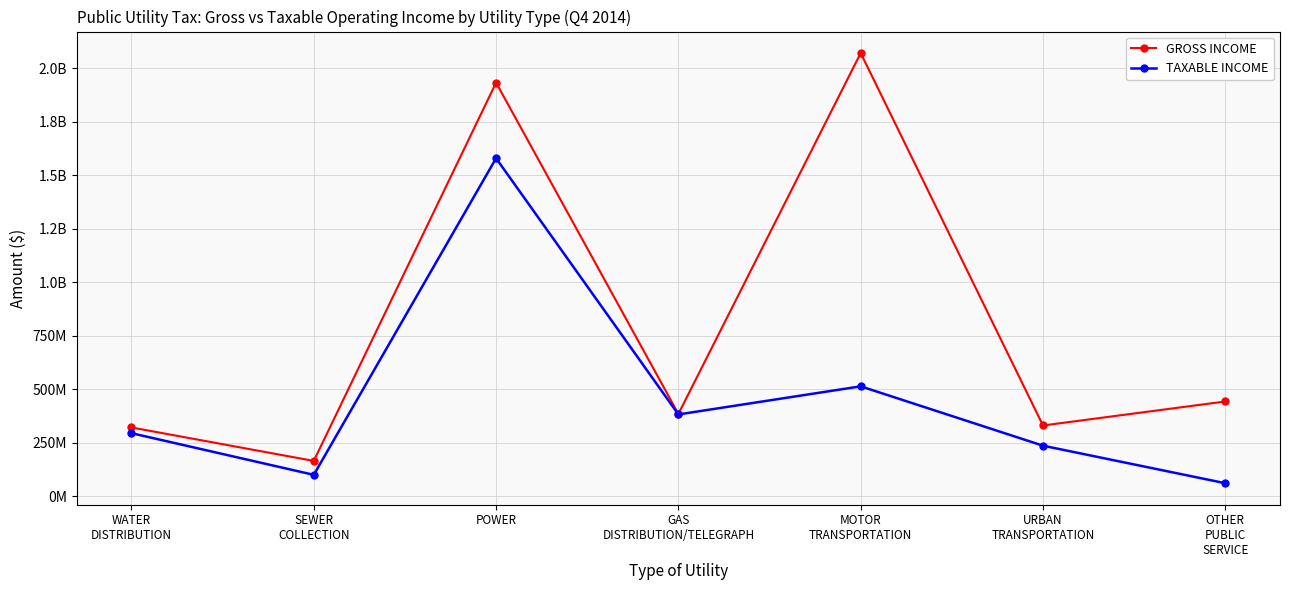

True or false: TAXABLE INCOME and GROSS INCOME cross at least once.

False